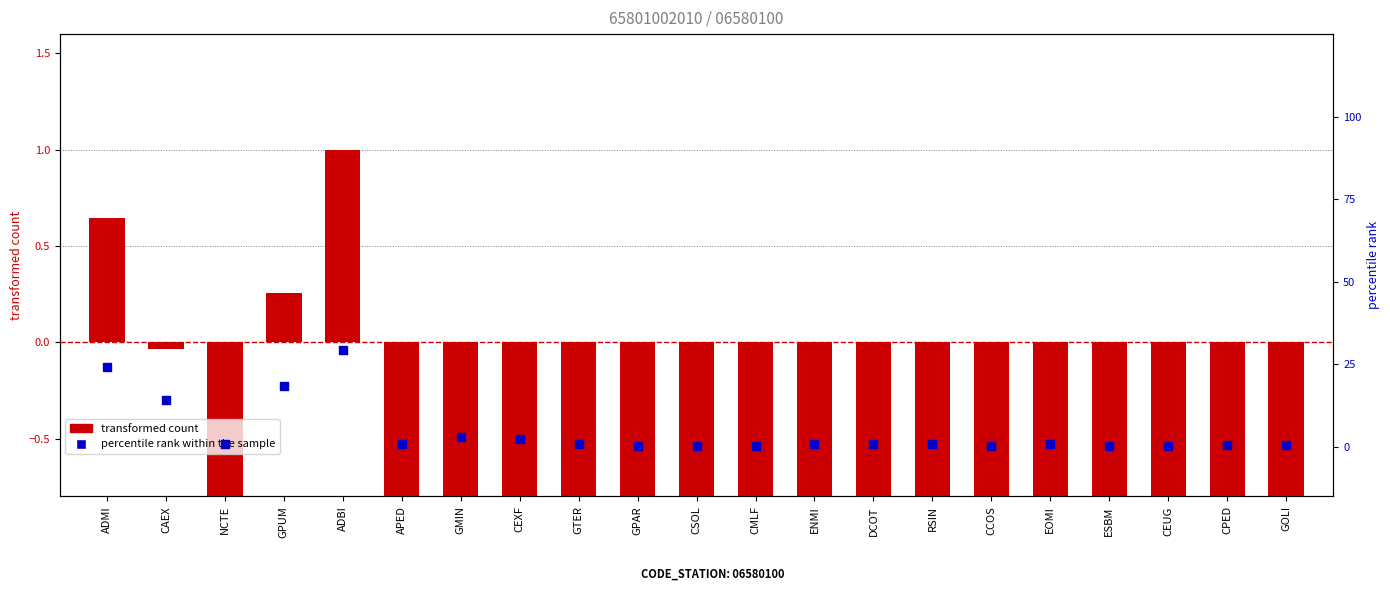

Which series reaches the maximum Y coordinate?

percentile rank within the sample